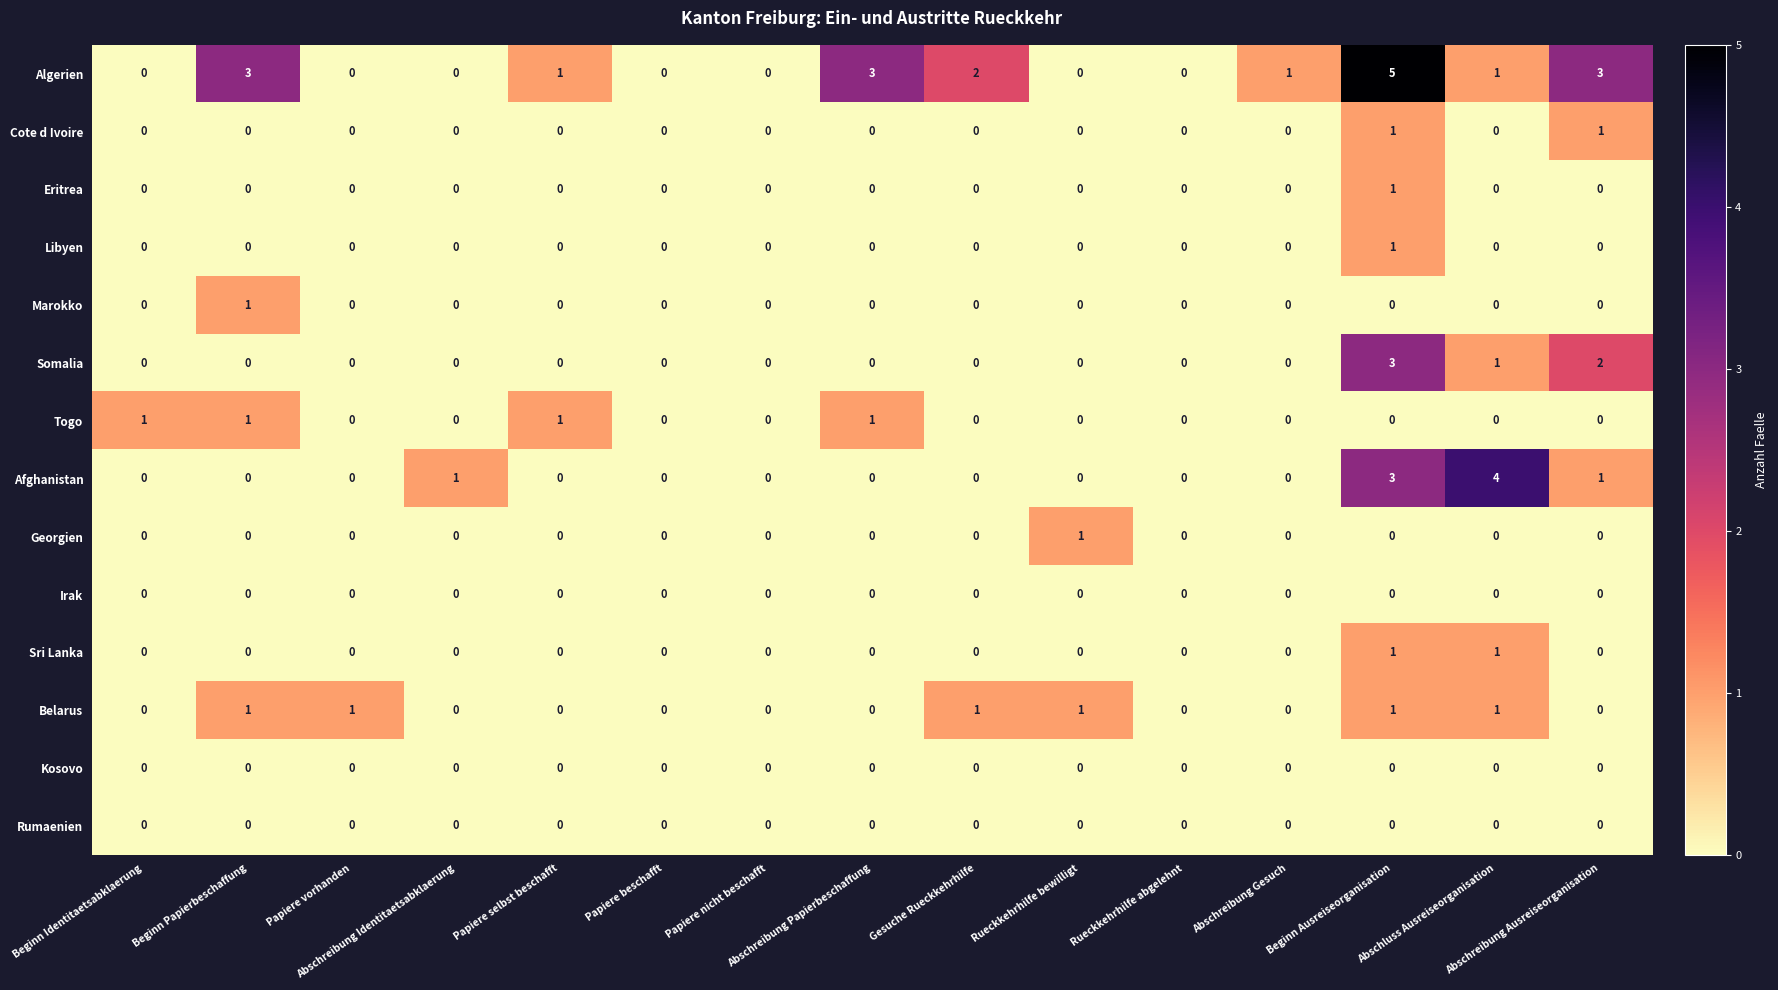

Which series has the largest total across all categories?

Algerien